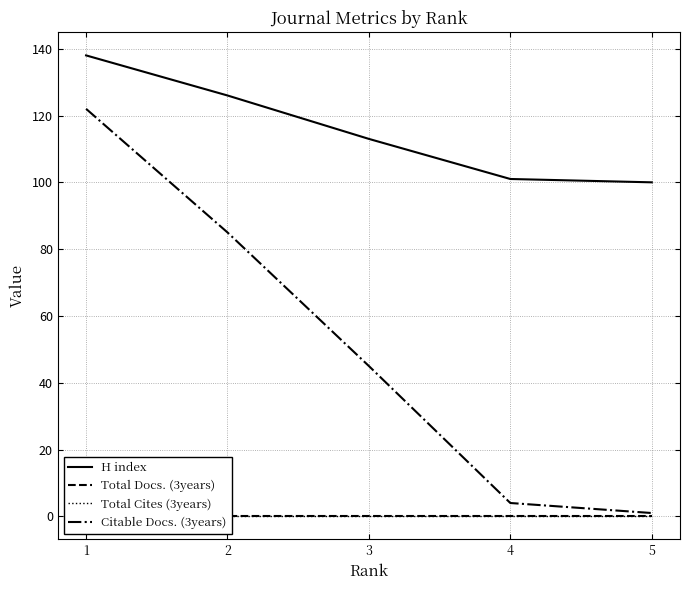

At which category is the sum across all series the highest?

1